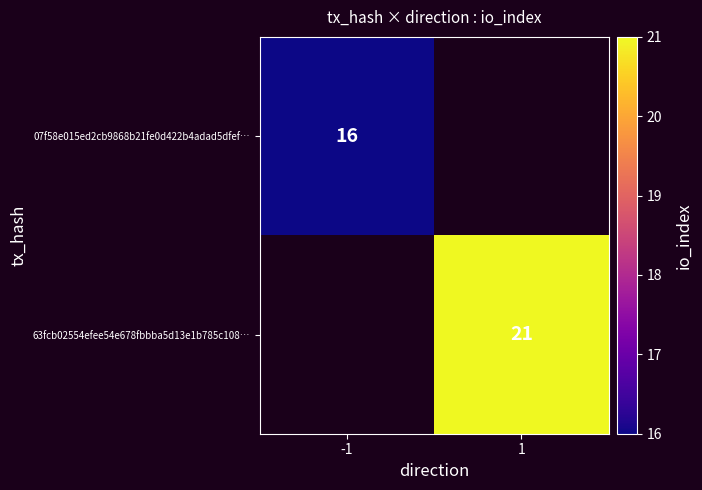

True or false: 63fcb02554efee54e678fbbba5d13e1b785c108… has a value of 34 at 1.

False